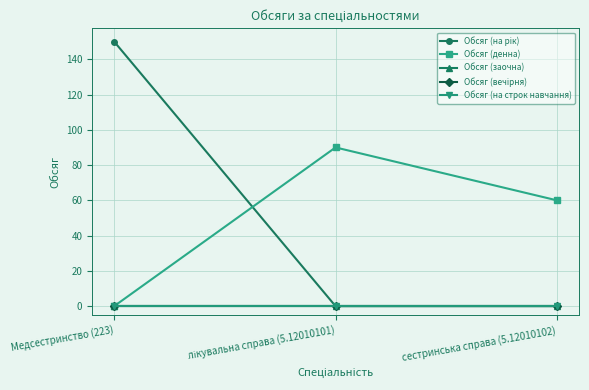

Is this an area chart (filled region under the line)?

No